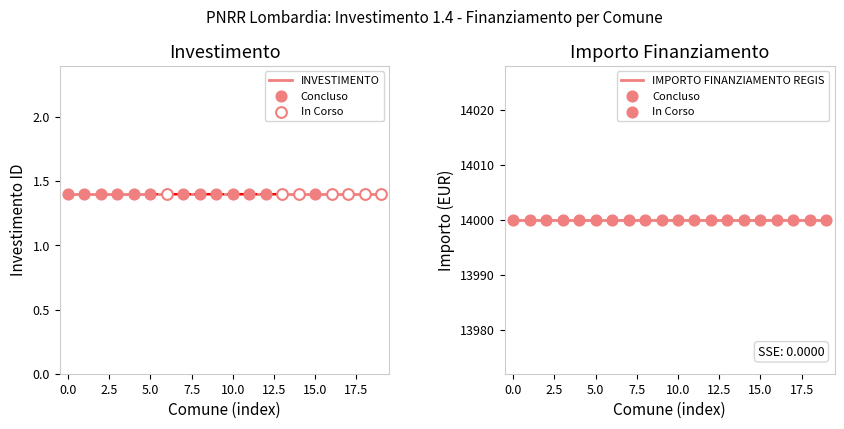

Is the value of IMPORTO FINANZIAMENTO REGIS at VOBARNO greater than the value of INVESTIMENTO at APPIANO GENTILE?

Yes